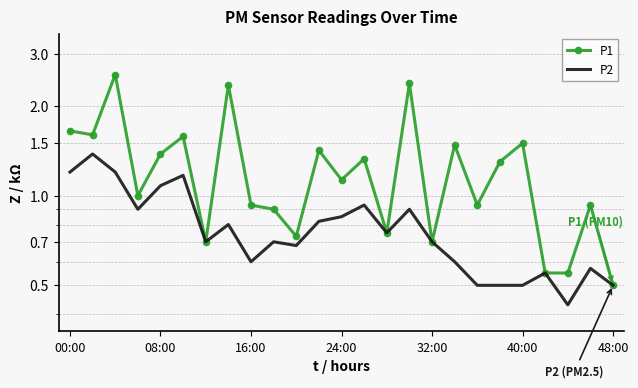

What is the average value of the P2 series?

0.8